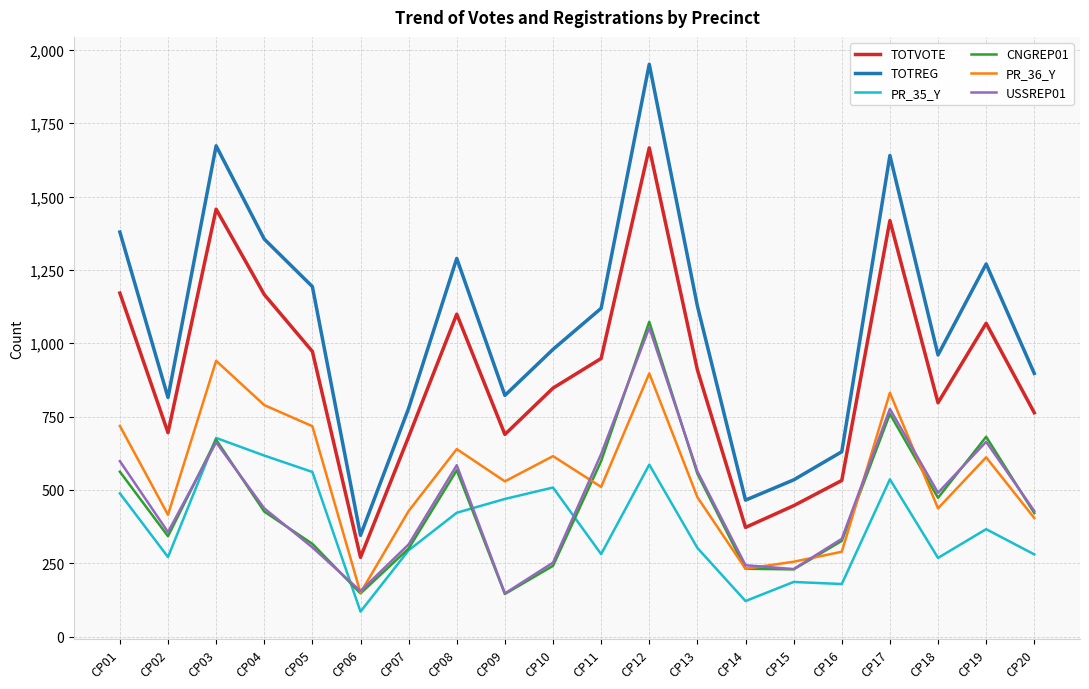

At which category is the sum across all series the highest?

CP12